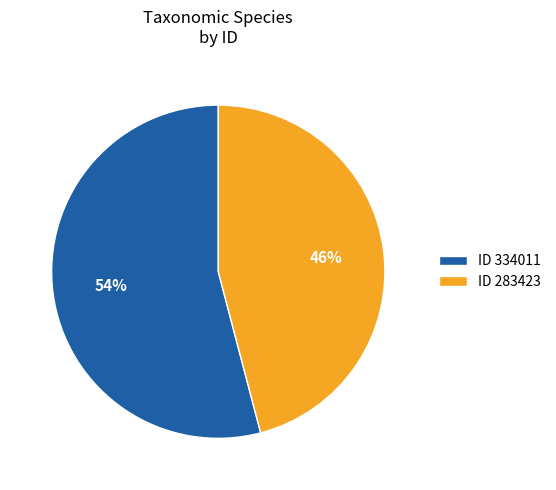

Which slice represents more than half of the pie?

ID 334011